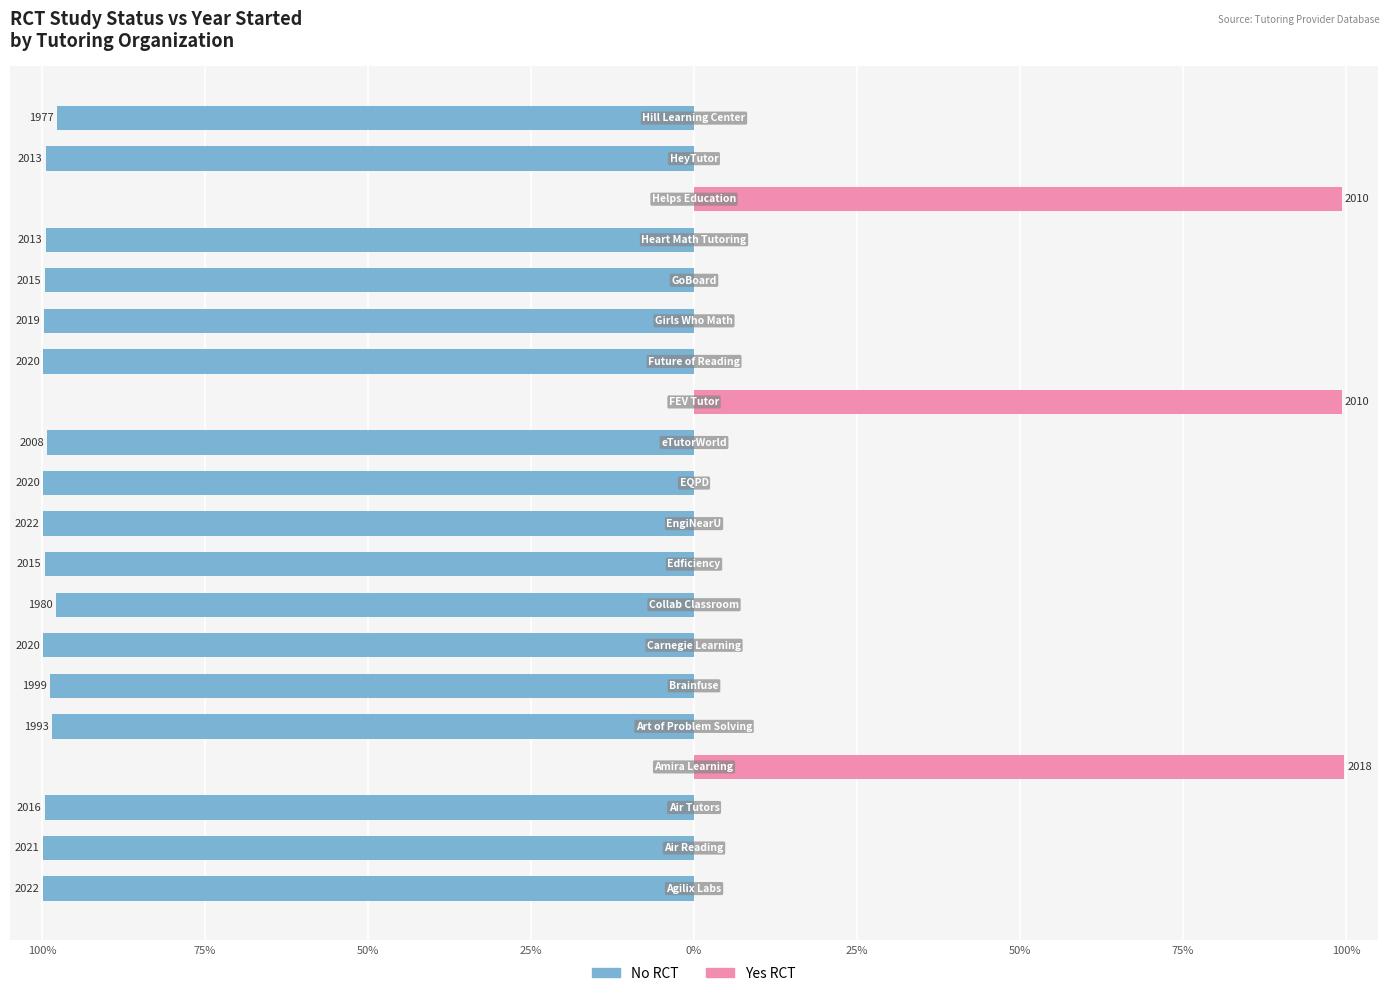

Reading left to right, transcribe all the data shown in this chart.

No RCT: -99.9	-99.9	-99.6	0.0	-98.5	-98.8	-99.8	-97.8	-99.6	-99.9	-99.8	-99.2	0.0	-99.8	-99.8	-99.6	-99.5	0.0	-99.5	-97.7
Yes RCT: 0.0	0.0	0.0	99.7	0.0	0.0	0.0	0.0	0.0	0.0	0.0	0.0	99.3	0.0	0.0	0.0	0.0	99.3	0.0	0.0